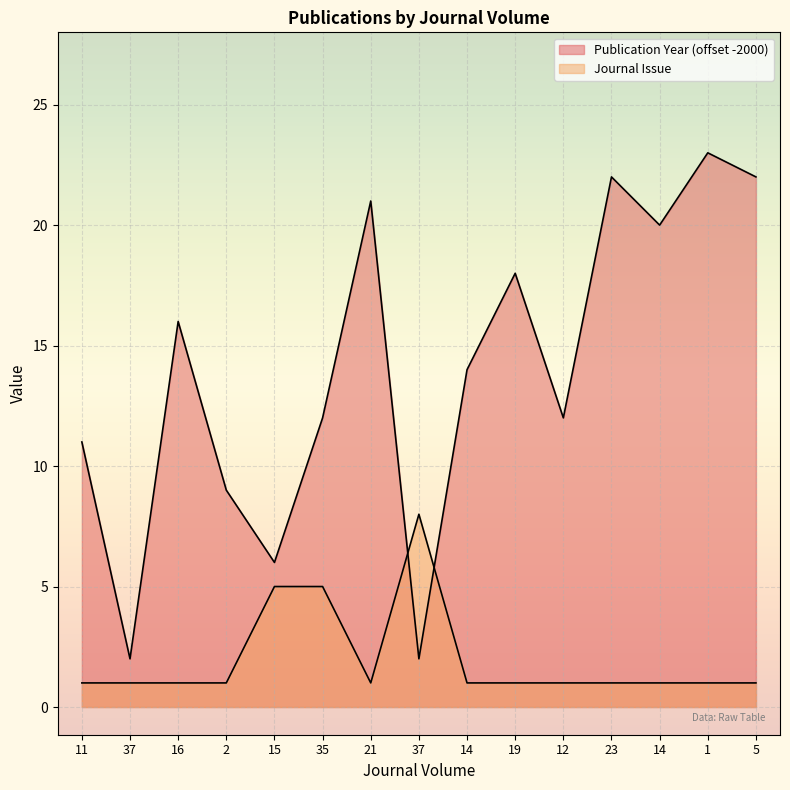

What is the sum of all Publication Year values?

210